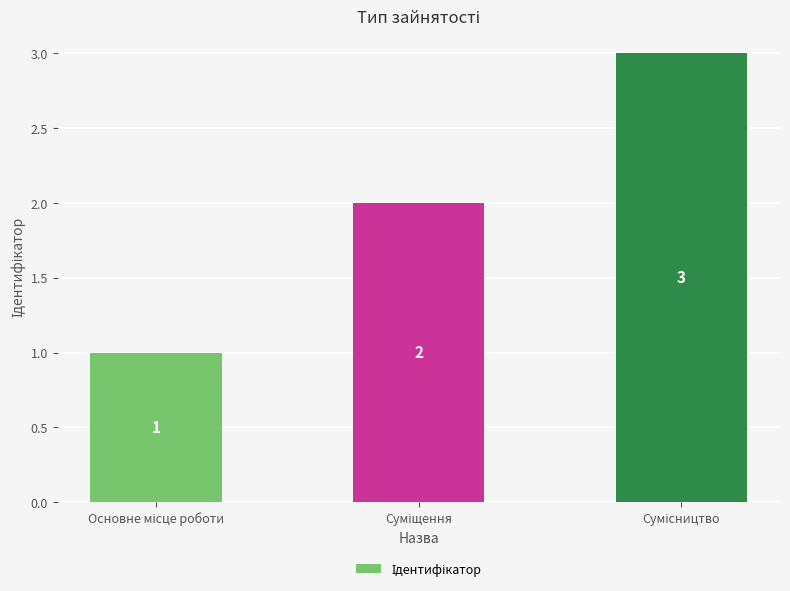

What is the sum of all values?

6